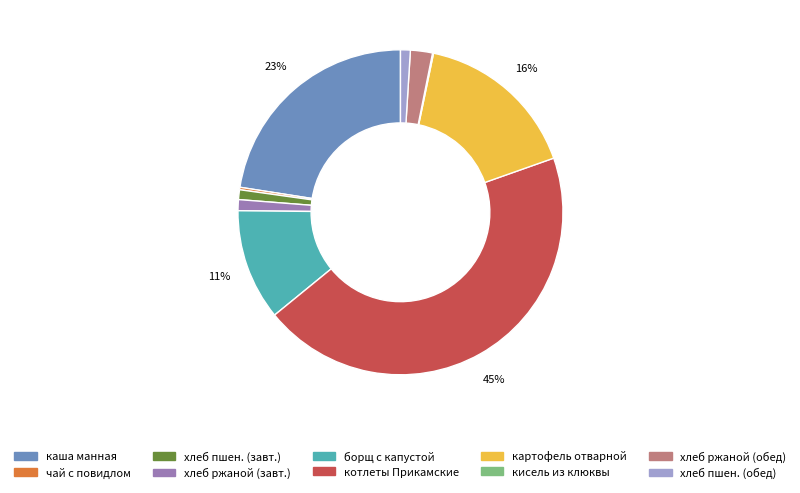

Between хлеб ржаной (обед) and картофель отварной, which is larger?

картофель отварной